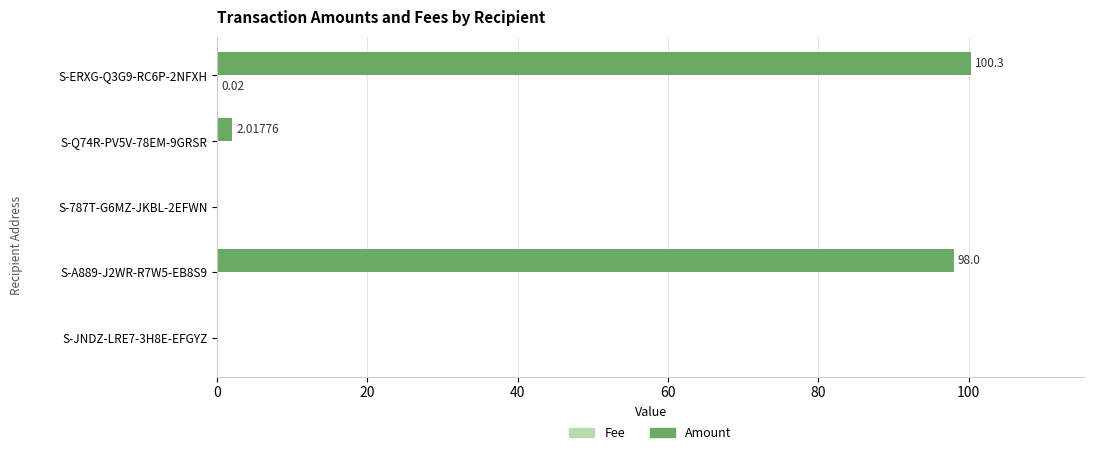

How many series are shown in this chart?

2